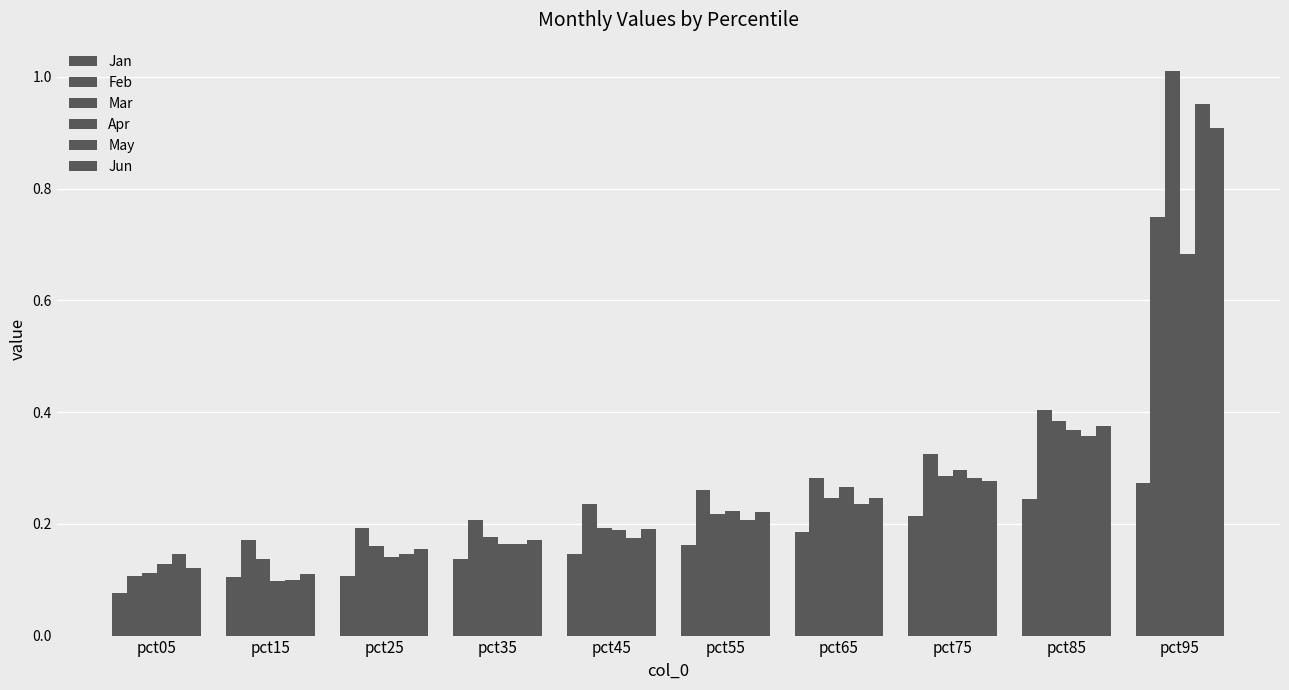

The May series shows 1.0 at pct95. True or false?

True